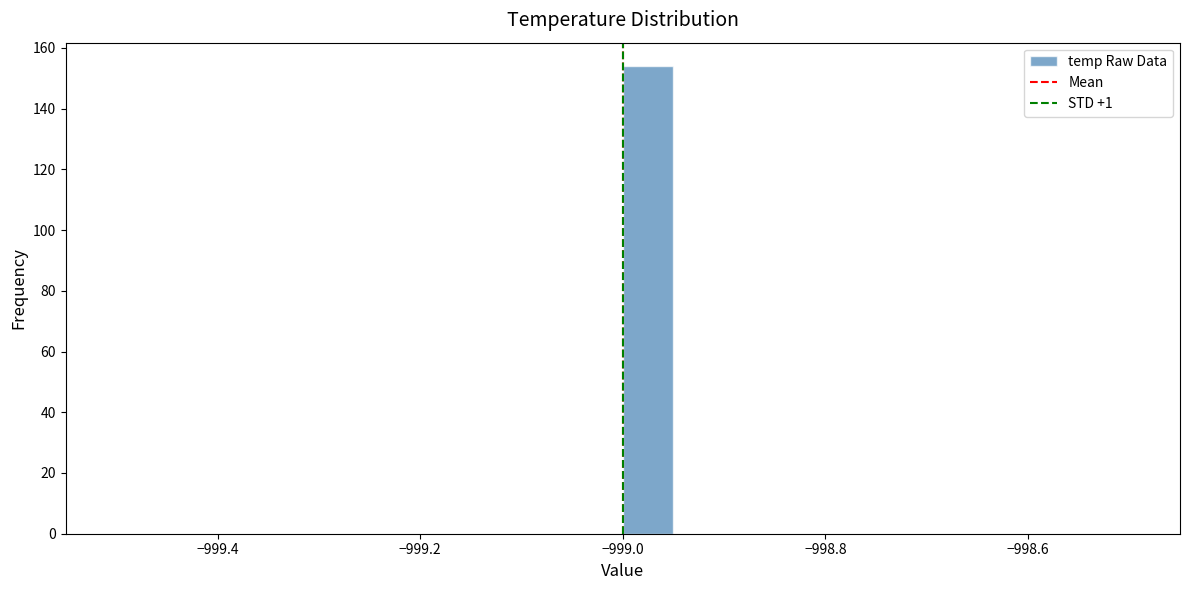

Around what value on the x-axis is the tallest bar? Give the approximate position of its centre, as read against the axis.

-998.98